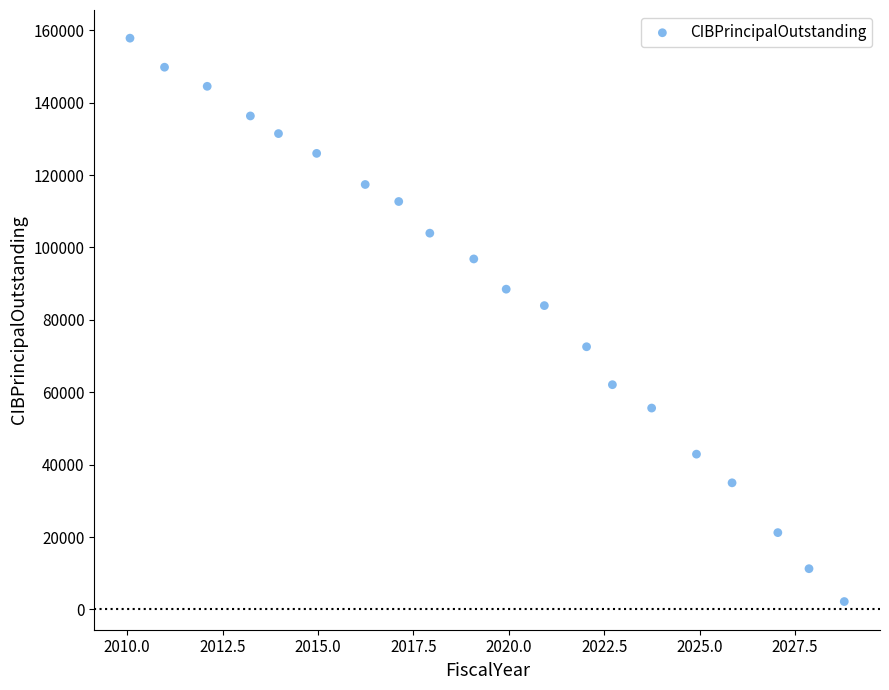

What is the range of Y values (max minus min)?

155599.9